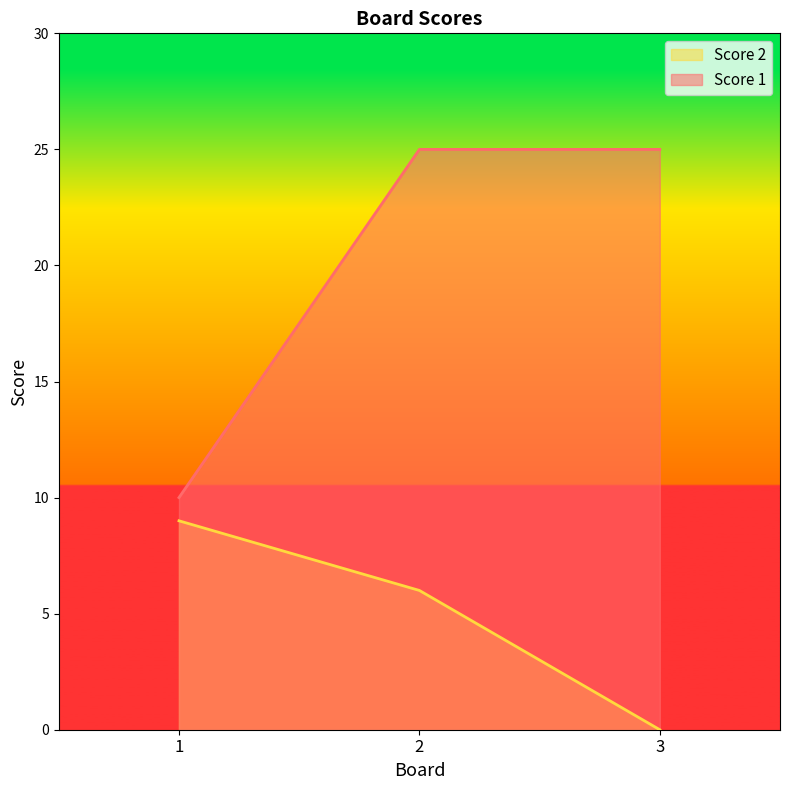

True or false: Score 2 has a value of 16 at 1.

False